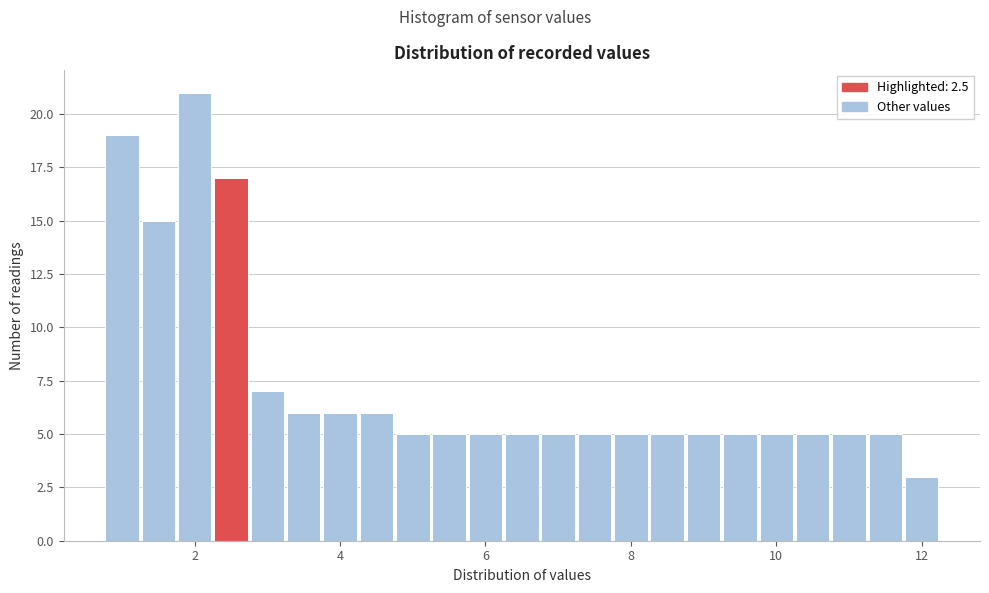

Around what value on the x-axis is the tallest bar? Give the approximate position of its centre, as read against the axis.

2.0